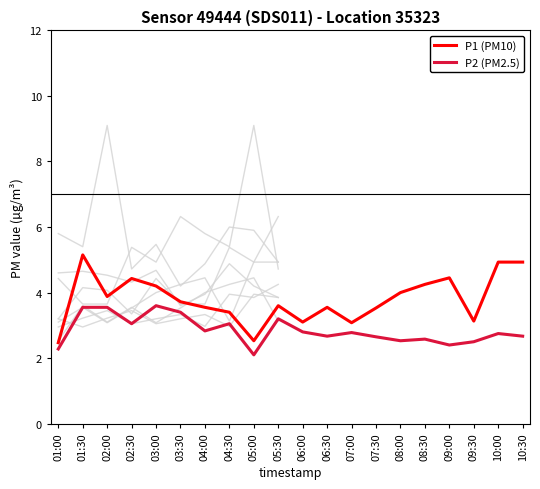

Read the P2 (PM2.5) value at 08:00.

2.5